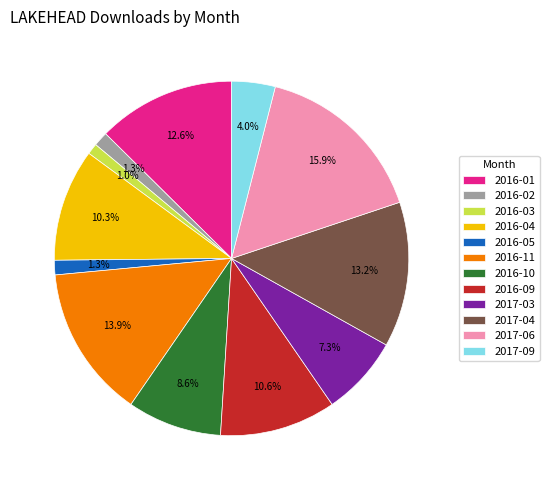

What is the largest slice in the pie chart?

2017-06